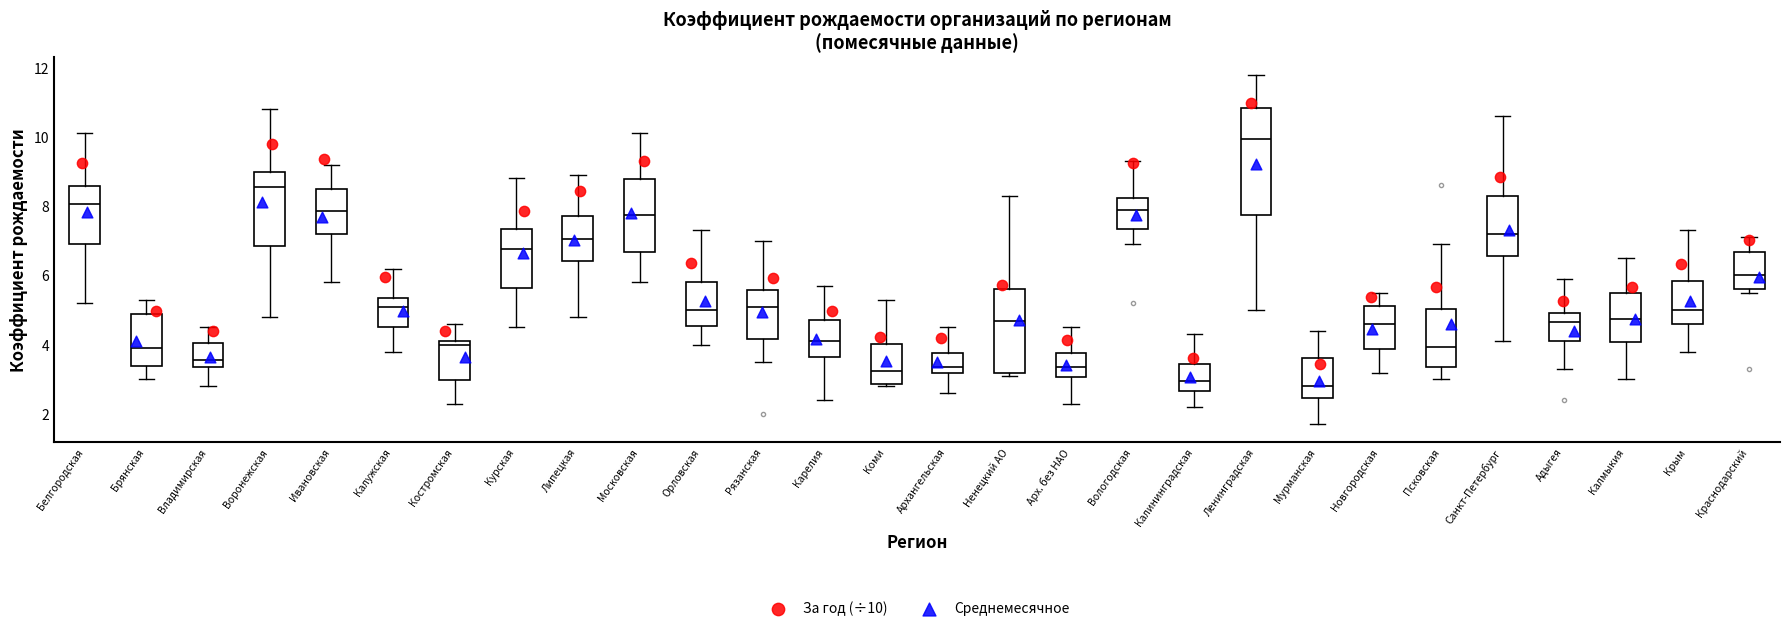

Reading left to right, transcribe this box plot: for each box, give where its median line is, the range the box spans, and where its two whiskers end, as read against the y-axis. The values are not printed on the chart, so give them approximately, as read against the axis.

Белгородская: median 8.0, box 7.0 to 8.6, whiskers 5.2 to 10.2
Брянская: median 4.0, box 3.4 to 4.8, whiskers 3.0 to 5.4
Владимирская: median 3.6, box 3.4 to 4.0, whiskers 2.8 to 4.6
Воронежская: median 8.6, box 6.8 to 9.0, whiskers 4.8 to 10.8
Ивановская: median 7.8, box 7.2 to 8.6, whiskers 5.8 to 9.2
Калужская: median 5.2, box 4.6 to 5.4, whiskers 3.8 to 6.2
Костромская: median 4.0, box 3.0 to 4.2, whiskers 2.4 to 4.6
Курская: median 6.8, box 5.6 to 7.4, whiskers 4.6 to 8.8
Липецкая: median 7.0, box 6.4 to 7.8, whiskers 4.8 to 9.0
Московская: median 7.8, box 6.6 to 8.8, whiskers 5.8 to 10.2
Орловская: median 5.0, box 4.6 to 5.8, whiskers 4.0 to 7.4
Рязанская: median 5.2, box 4.2 to 5.6, whiskers 3.6 to 7.0
Карелия: median 4.2, box 3.6 to 4.8, whiskers 2.4 to 5.8
Коми: median 3.2, box 2.8 to 4.0, whiskers 2.8 (just below the box's lower edge) to 5.4
Архангельская: median 3.4, box 3.2 to 3.8, whiskers 2.6 to 4.6
Ненецкий АО: median 4.8, box 3.2 to 5.6, whiskers 3.2 (just below the box's lower edge) to 8.4
Арх. без НАО: median 3.4, box 3.0 to 3.8, whiskers 2.4 to 4.6
Вологодская: median 8.0, box 7.4 to 8.2, whiskers 7.0 to 9.4
Калининградская: median 3.0, box 2.6 to 3.4, whiskers 2.2 to 4.4
Ленинградская: median 10.0, box 7.8 to 10.8, whiskers 5.0 to 11.8
Мурманская: median 2.8, box 2.4 to 3.6, whiskers 1.8 to 4.4
Новгородская: median 4.6, box 3.8 to 5.2, whiskers 3.2 to 5.6
Псковская: median 4.0, box 3.4 to 5.0, whiskers 3.0 to 7.0
Санкт-Петербург: median 7.2, box 6.6 to 8.4, whiskers 4.2 to 10.6
Адыгея: median 4.6, box 4.2 to 5.0, whiskers 3.4 to 6.0
Калмыкия: median 4.8, box 4.0 to 5.6, whiskers 3.0 to 6.6
Крым: median 5.0, box 4.6 to 5.8, whiskers 3.8 to 7.4
Краснодарский: median 6.0, box 5.6 to 6.6, whiskers 5.6 (just below the box's lower edge) to 7.2